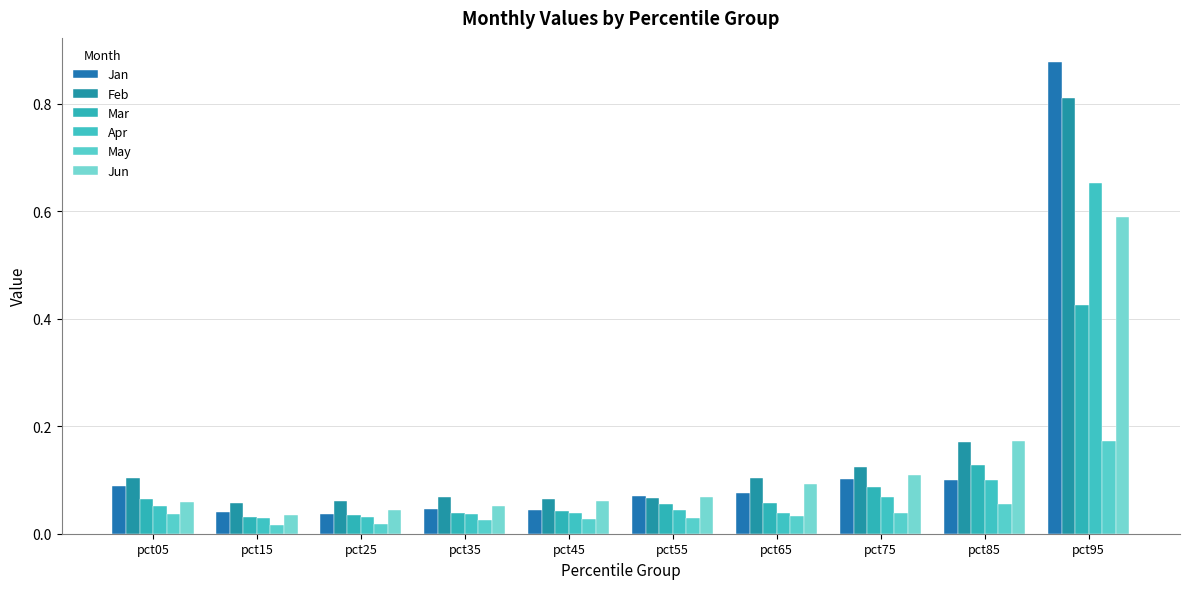

Which label corresponds to the smallest value in the chart?

pct15